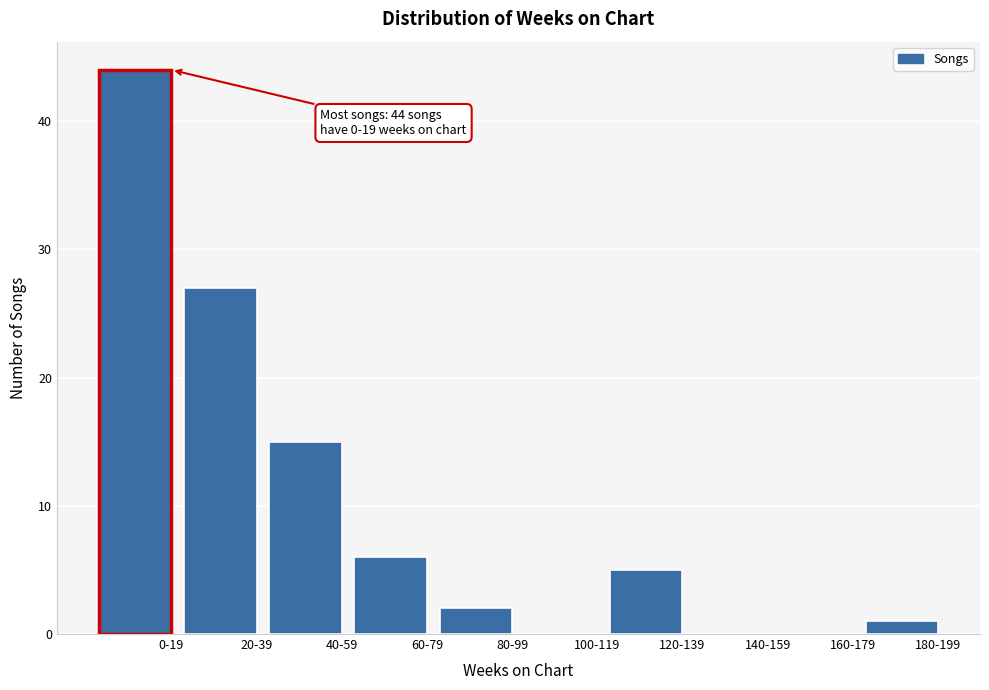

Reading left to right, what are all the values shown in this chart?

0-19=44	20-39=27	40-59=15	60-79=6	80-99=2	100-119=0	120-139=5	140-159=0	160-179=0	180-199=1